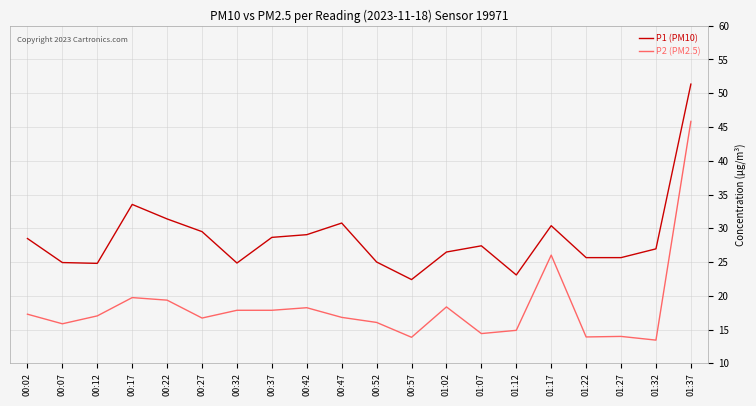

Count the number of categories in the chart.

20